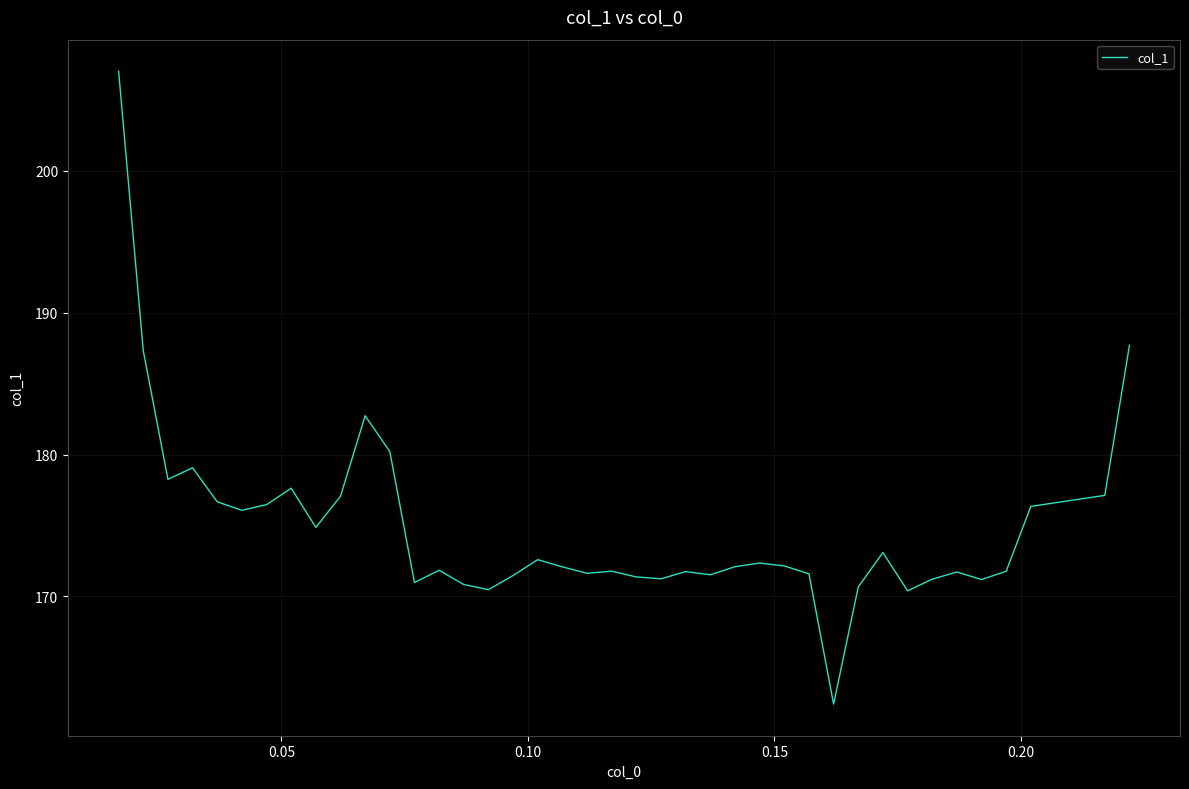

What is the maximum value shown in the chart?

207.0